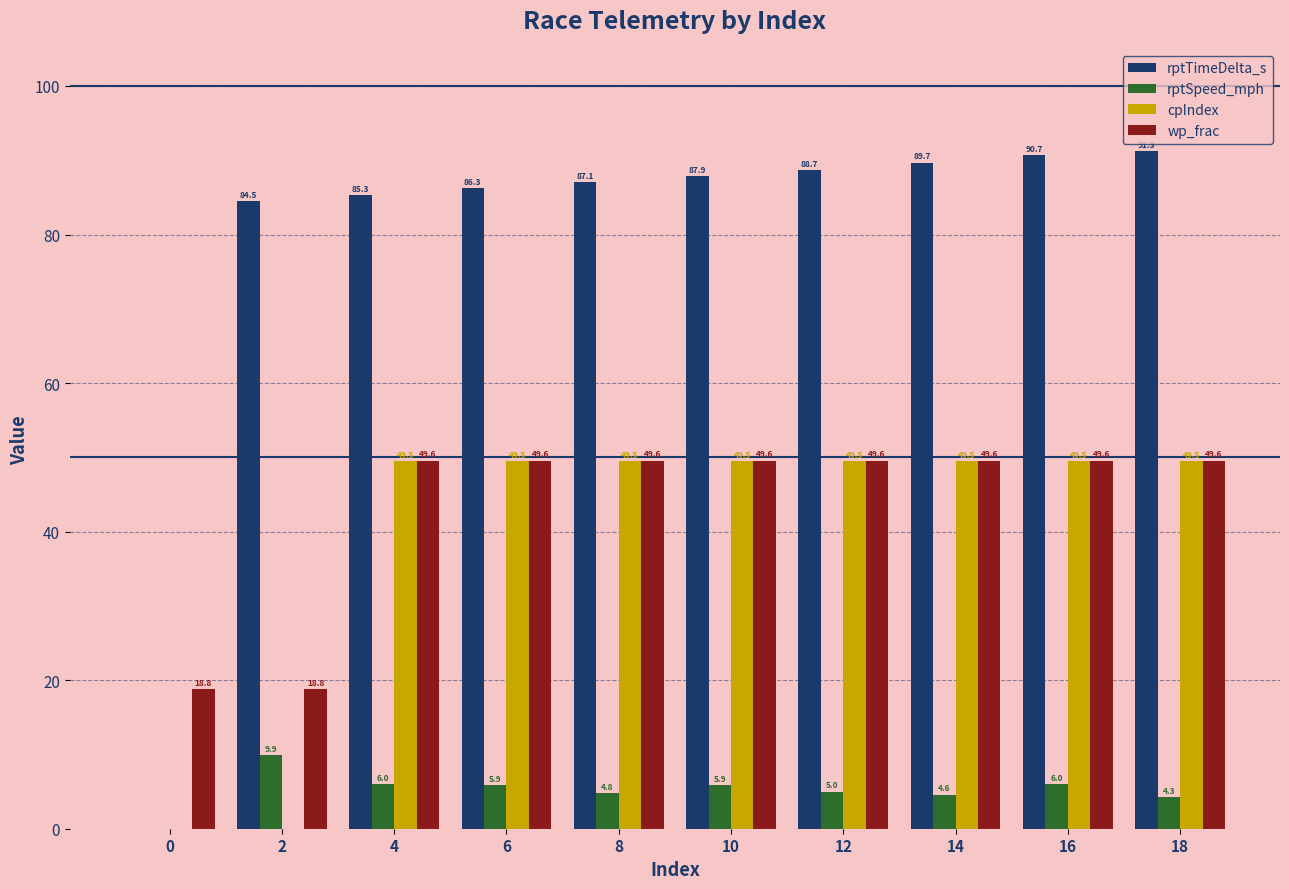

How many categories are shown in the chart?

10